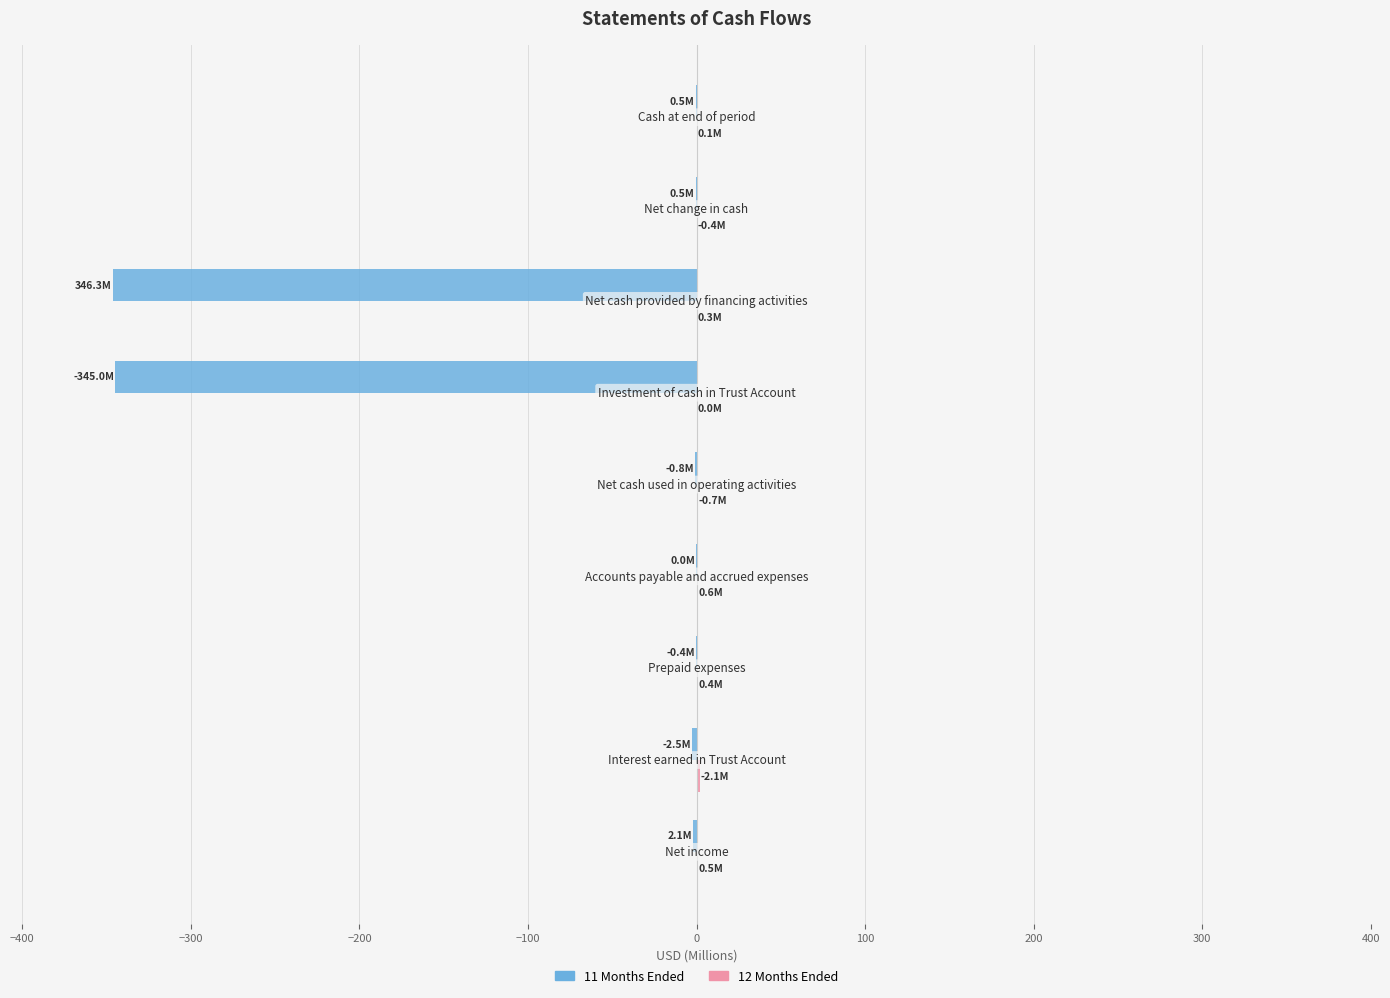

What is the sum of all 11 Months Ended values?

-698.0